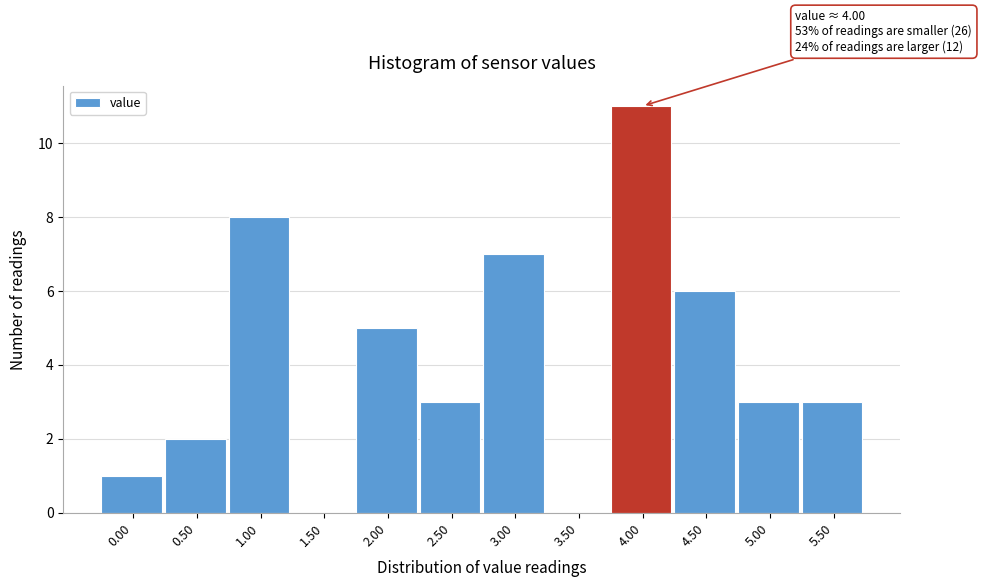

Reading left to right, what are all the values shown in this chart?

0.00=1	0.50=2	1.00=8	1.50=0	2.00=5	2.50=3	3.00=7	3.50=0	4.00=11	4.50=6	5.00=3	5.50=3